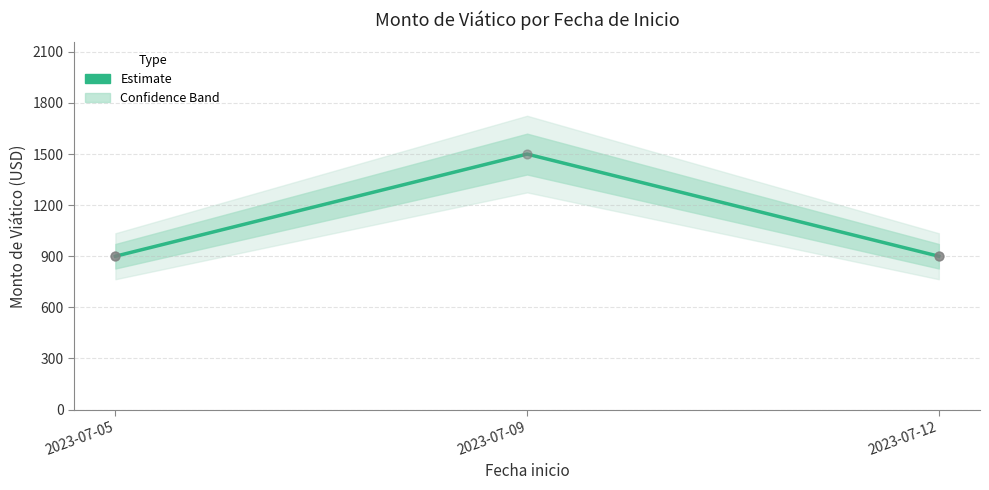

What is the change in value from 2023-07-09 to 2023-07-12?

-600